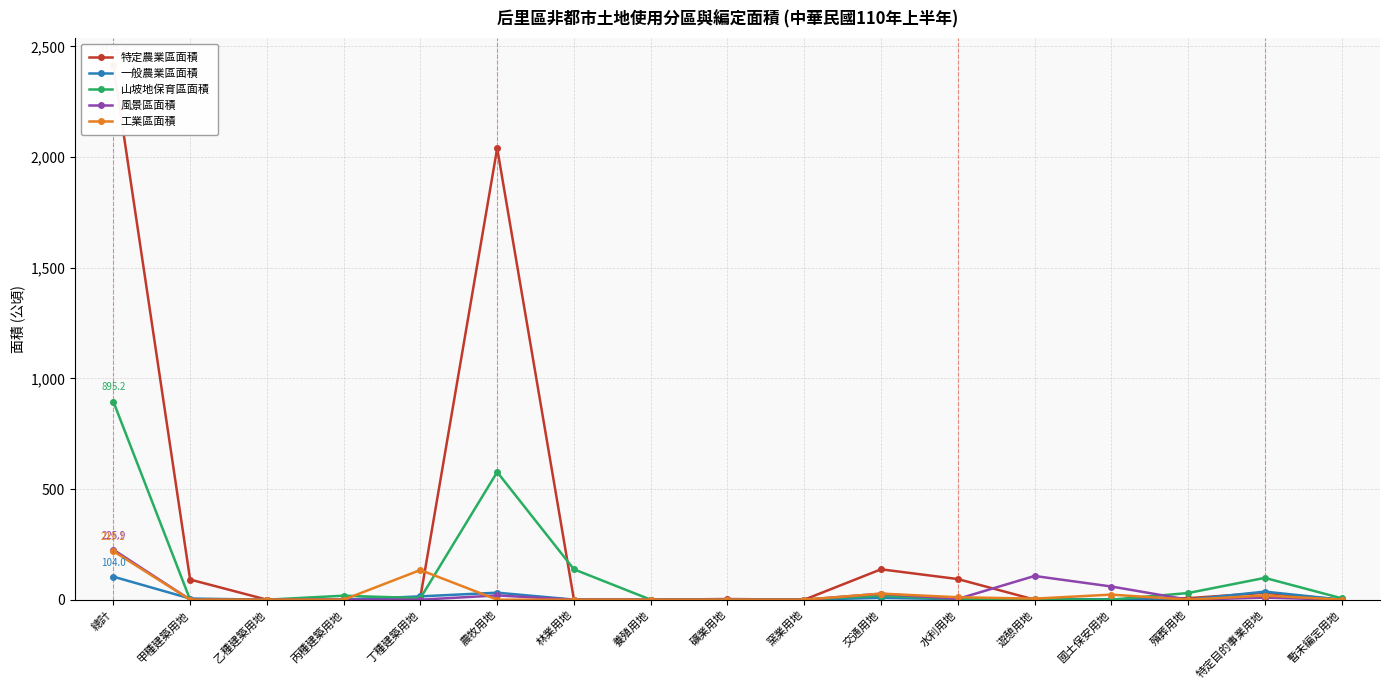

What is the label of the 9th point from the left?

礦業用地